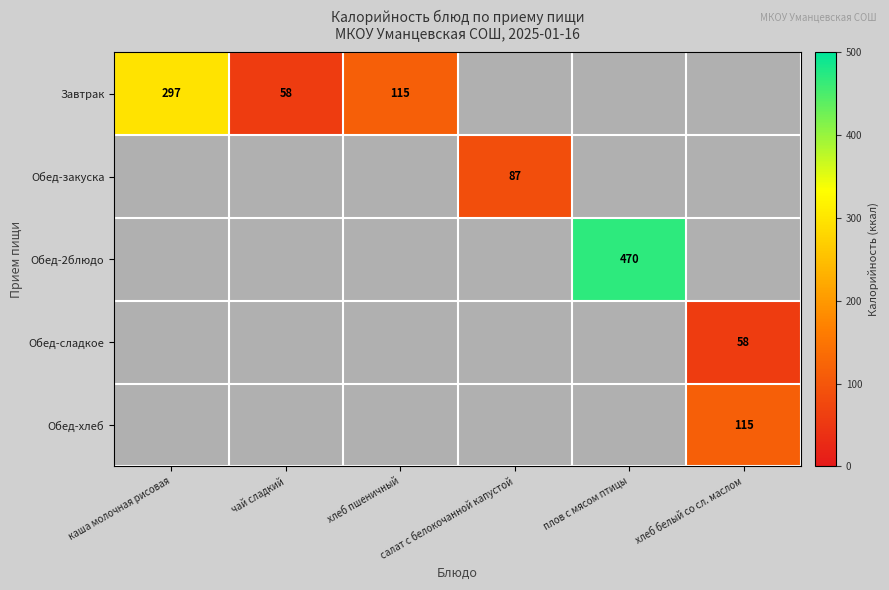

The value of Обед-сладкое at хлеб белый со сл. маслом is 58. True or false?

True